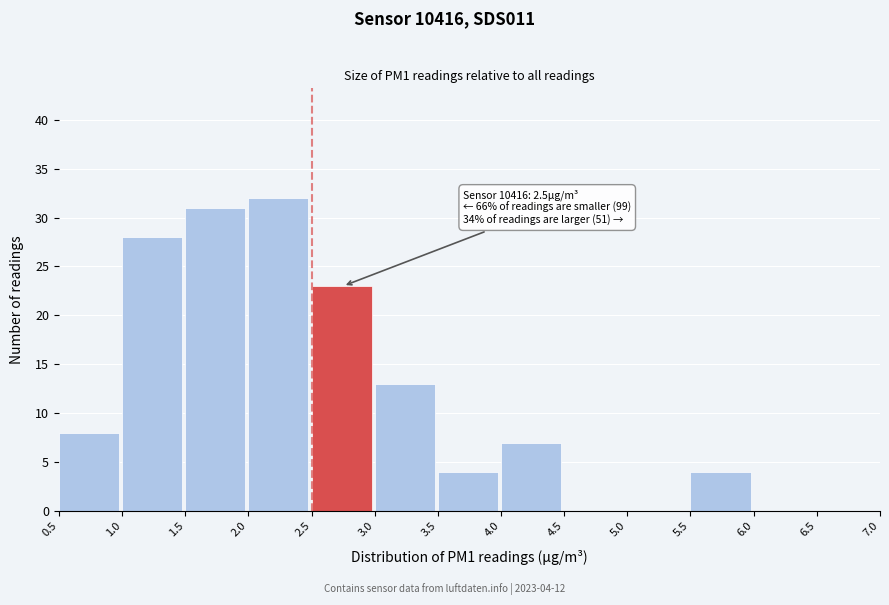

Over which range of the x-axis is the bar tallest?

2.0 to 2.5